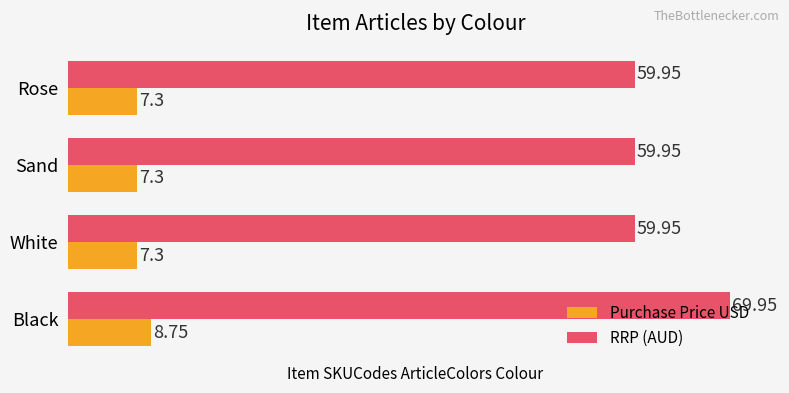

What is the sum of the RRP (AUD) values at Rose and Black?

129.9